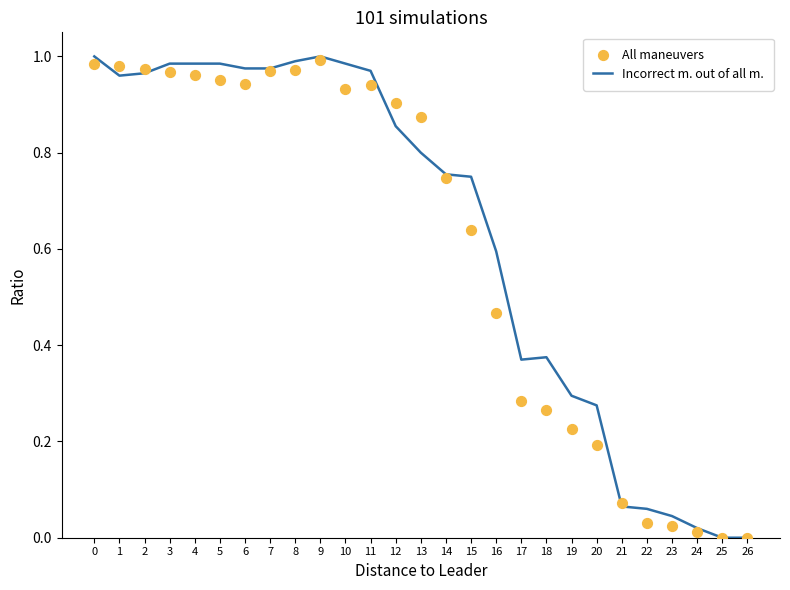

What are all the series names shown in the legend?

Incorrect m. out of all m., All maneuvers